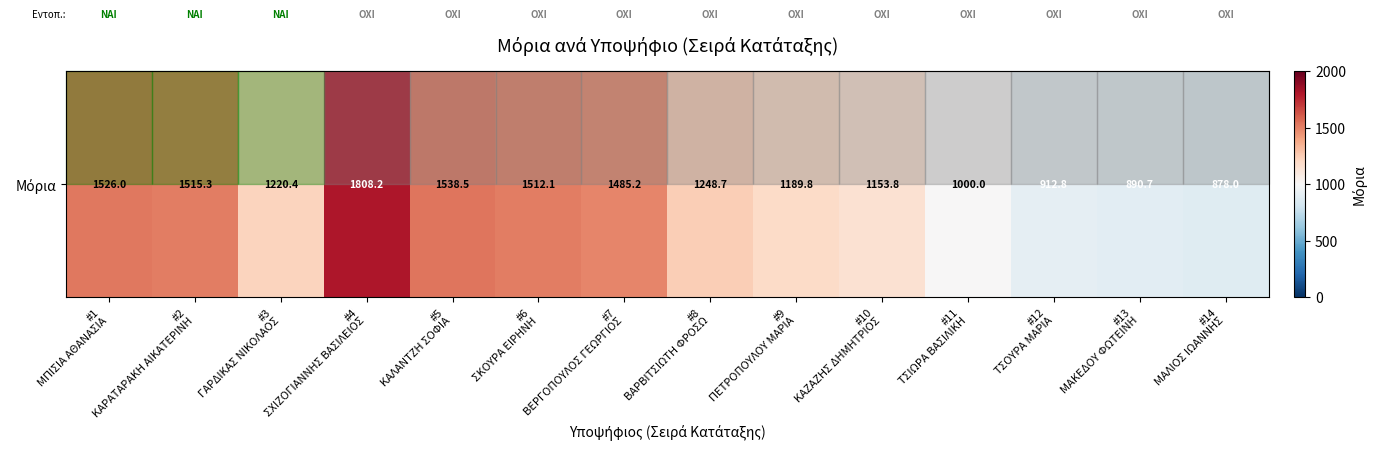

What is the change in value from #9
ΠΕΤΡΟΠΟΥΛΟΥ ΜΑΡΙΑ to #14
ΜΑΛΙΟΣ ΙΩΑΝΝΗΣ?

-311.8